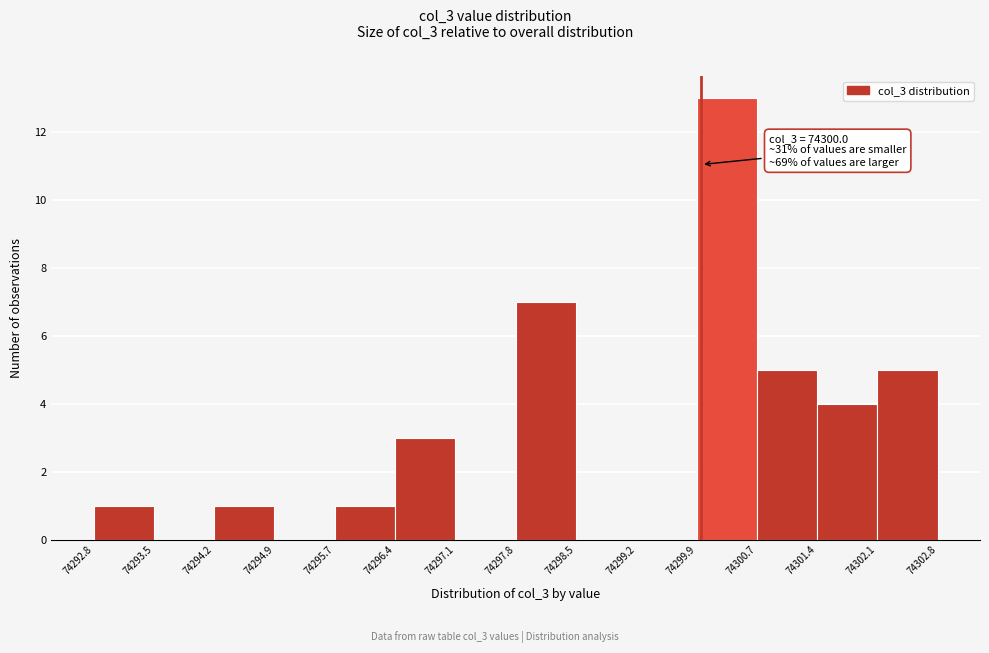

Which range on the x-axis has the tallest bar?

74299.9 to 74300.7